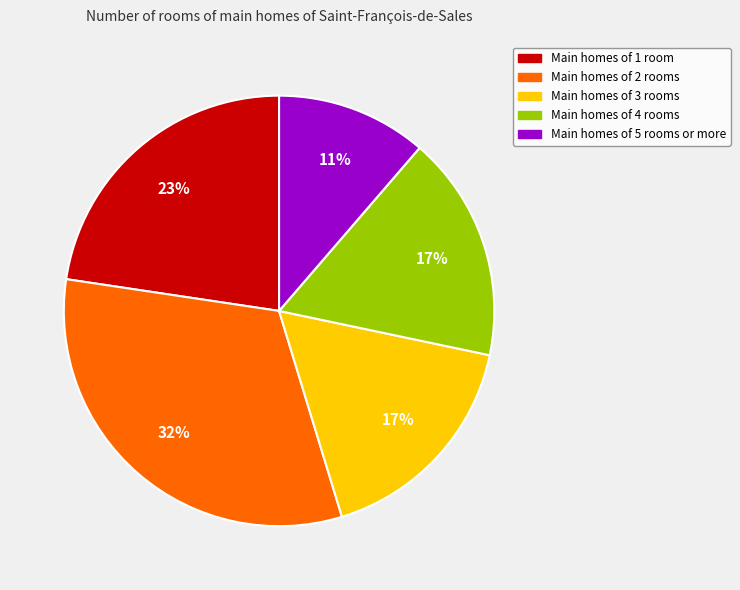

Does any single category account for the majority?

No